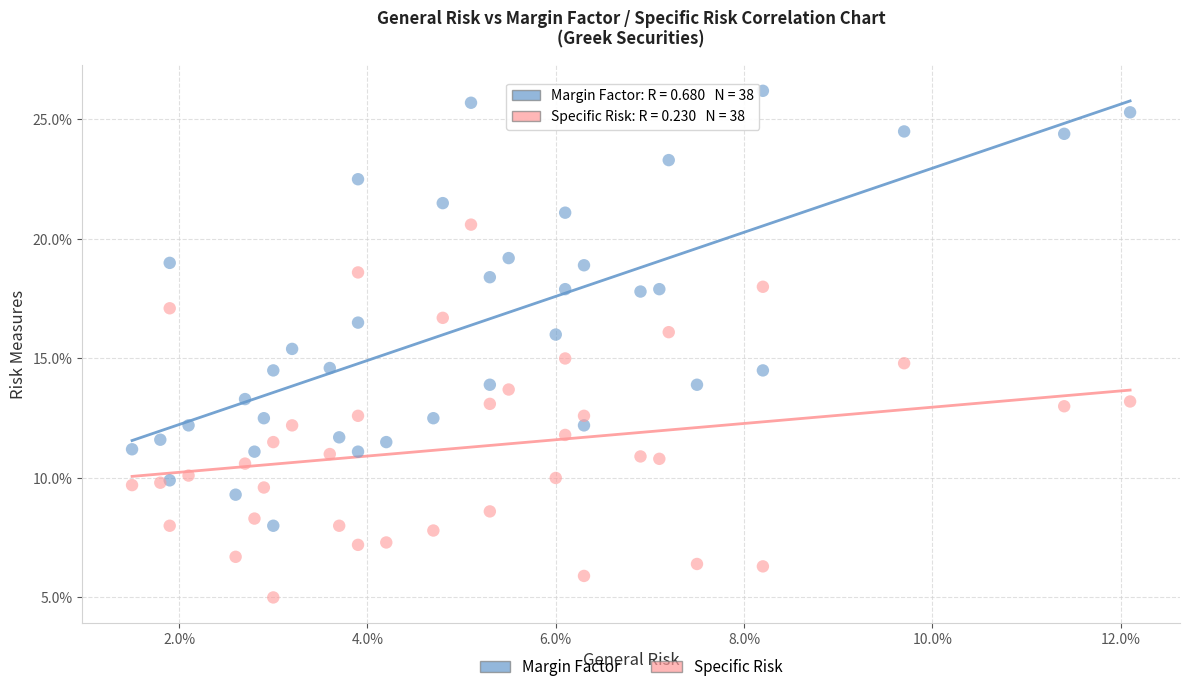

What are all the series names shown in the legend?

Margin Factor, Specific Risk